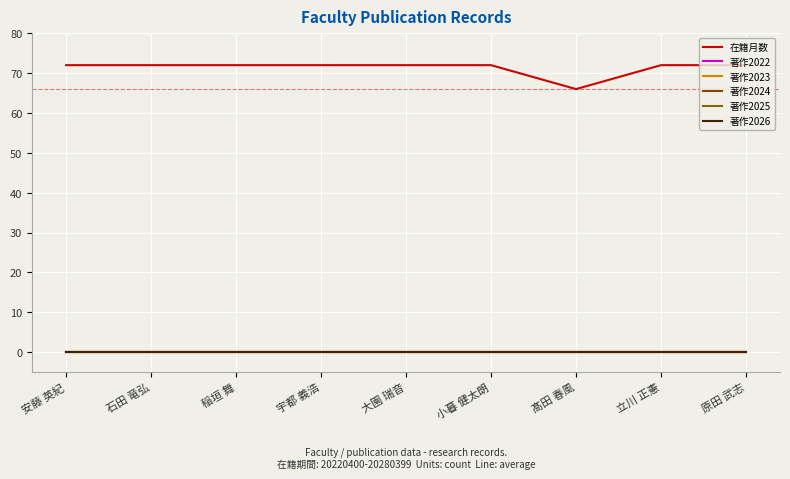

True or false: 著作2026 and 著作2024 cross at least once.

False